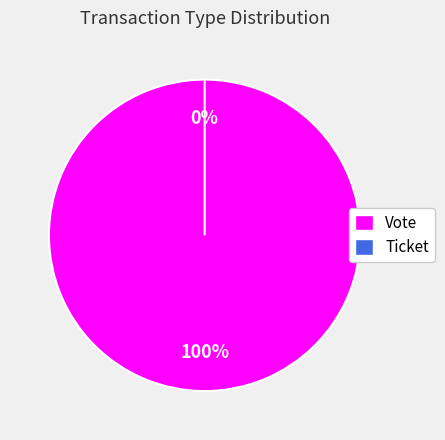

What is the change in value from Vote to Ticket?

-1